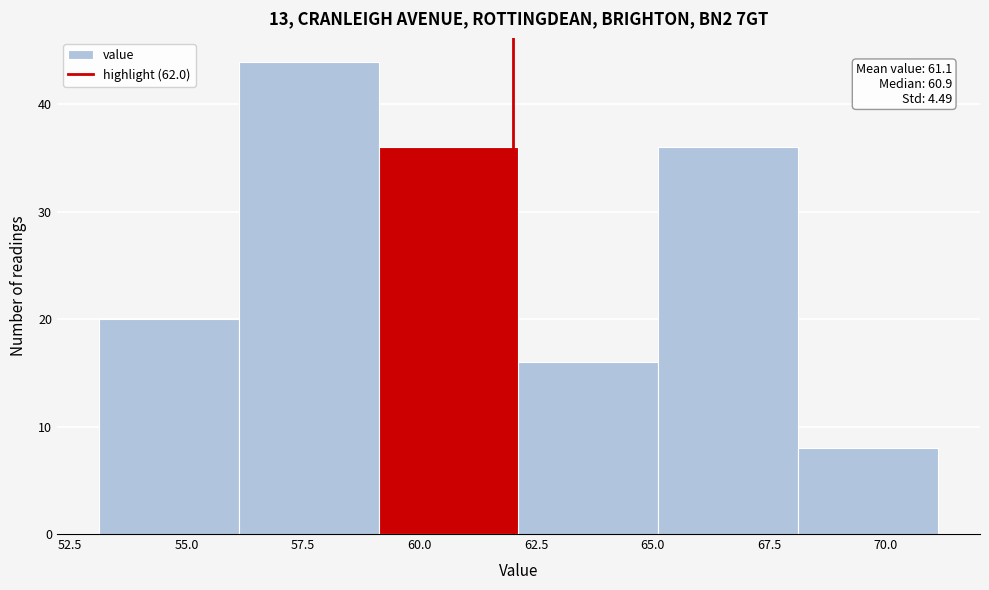

Over which range of the x-axis is the bar tallest?

56 to 59